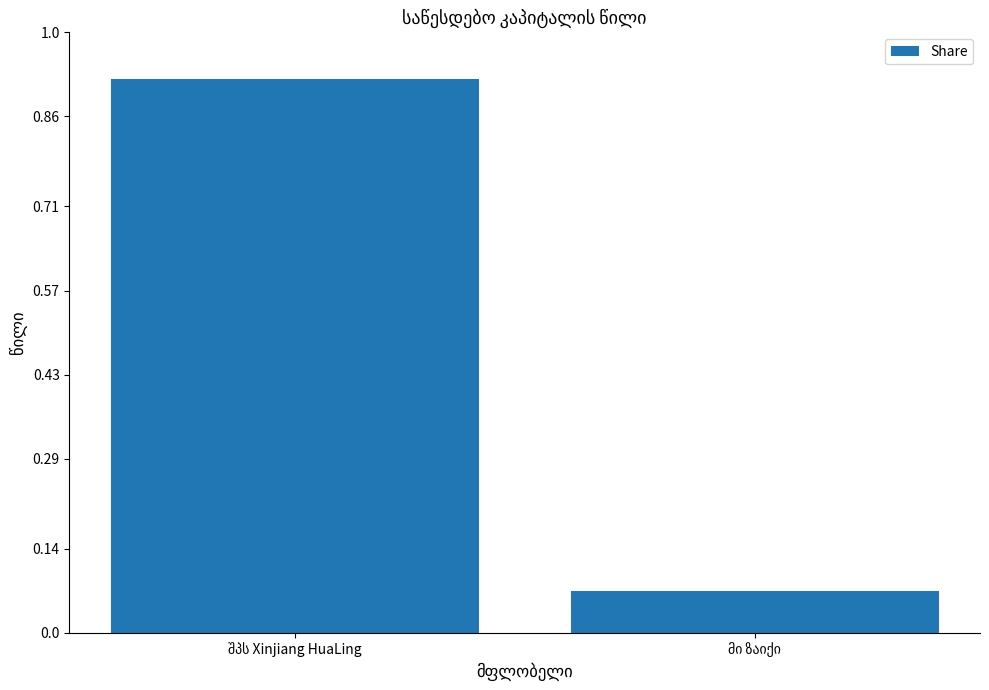

What is the sum of all values?

1.0